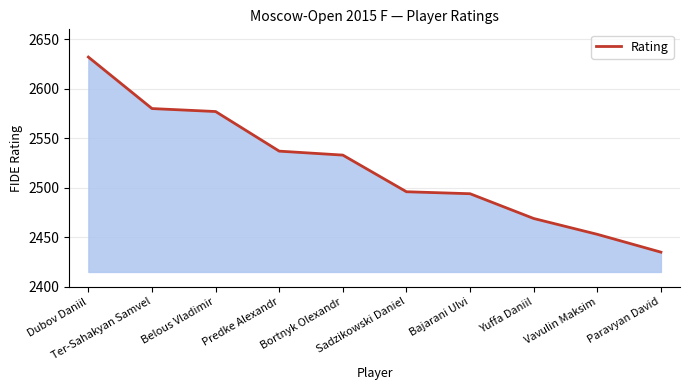

Reading left to right, list all the values displayed in this chart.

2632	2580	2577	2537	2533	2496	2494	2469	2453	2435